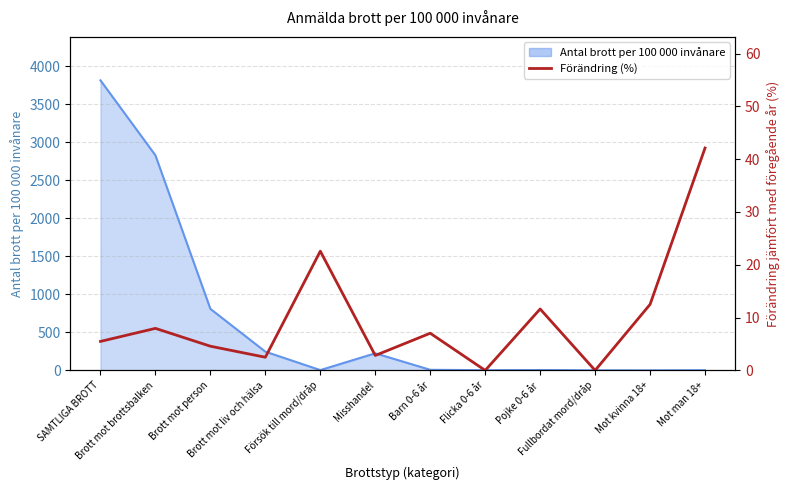

How many points are lower than both their immediate neighbors (excluding endpoints)?

4